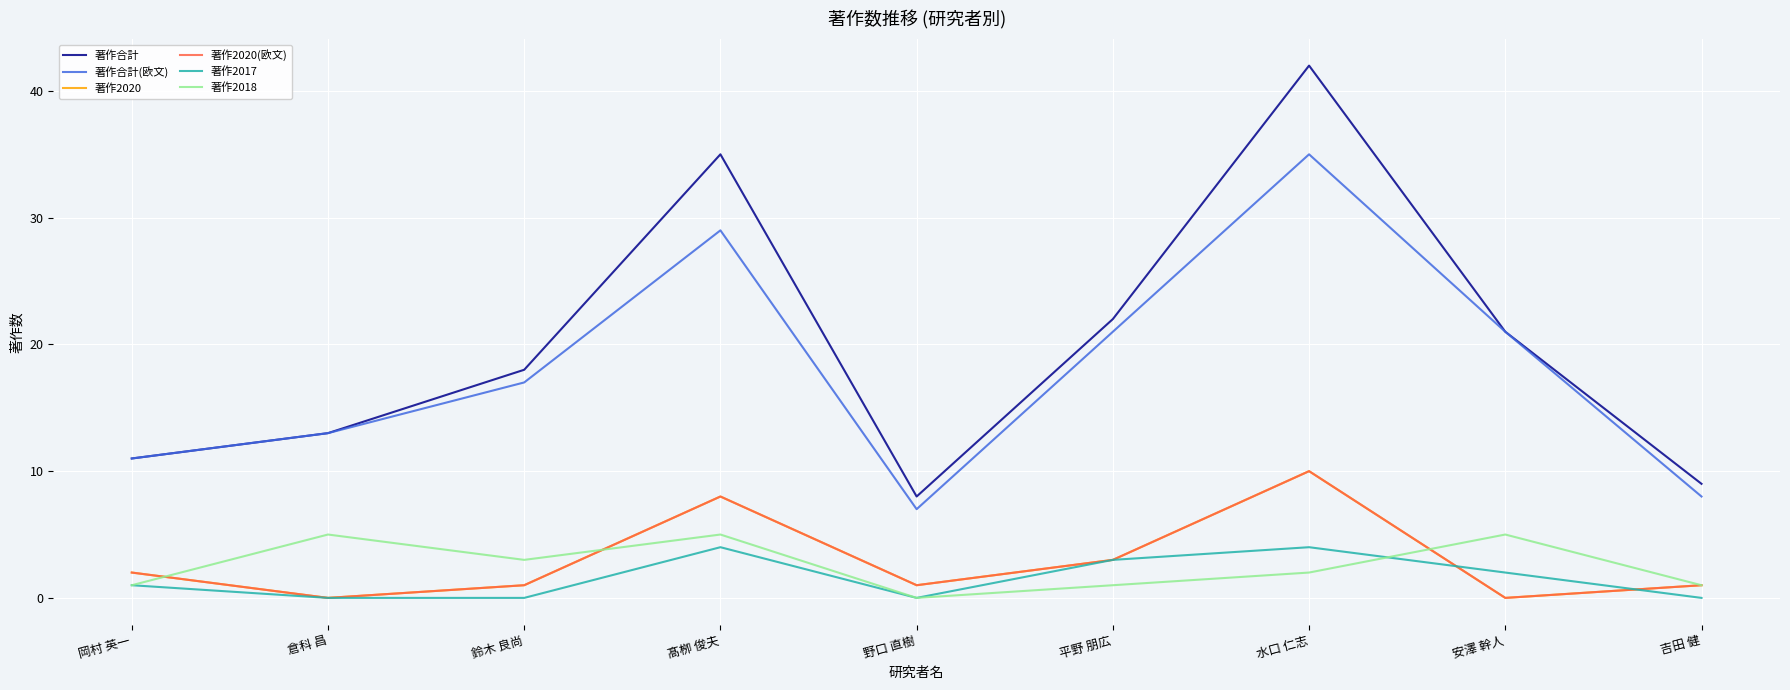

How many values in the 著作2017 series are below 1?

4